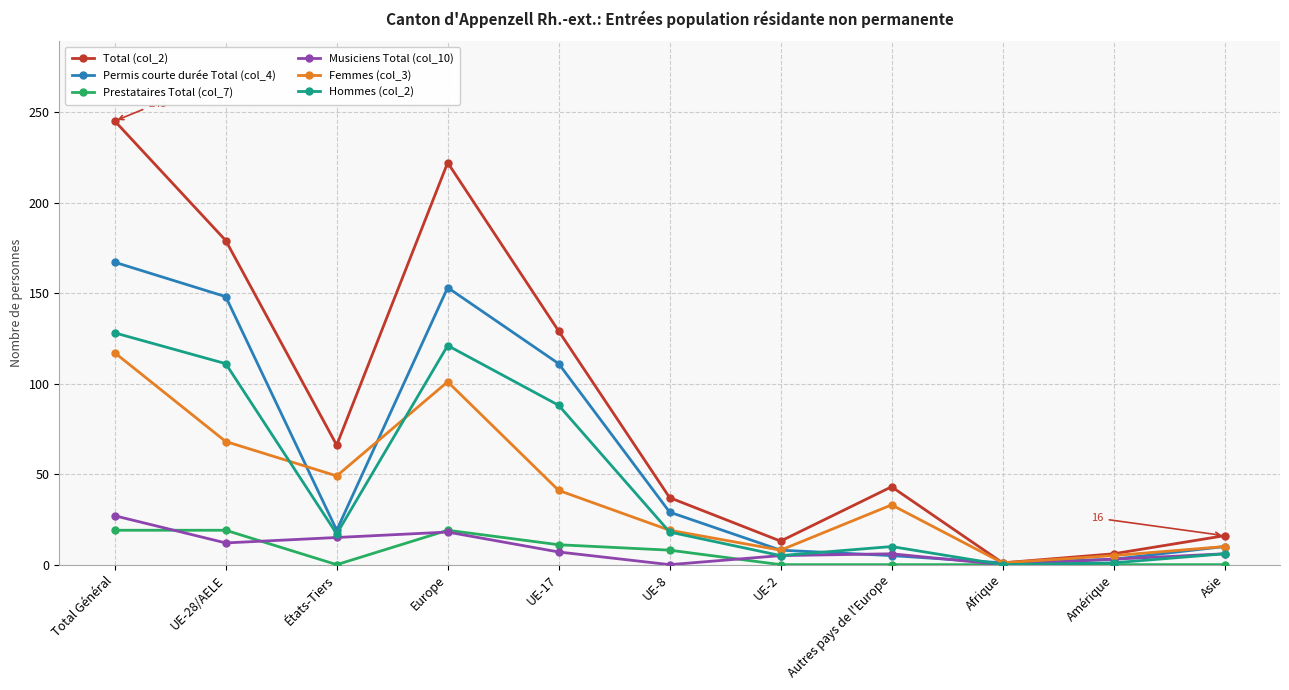

What is the spread (max minus min) of values at UE-2?

13